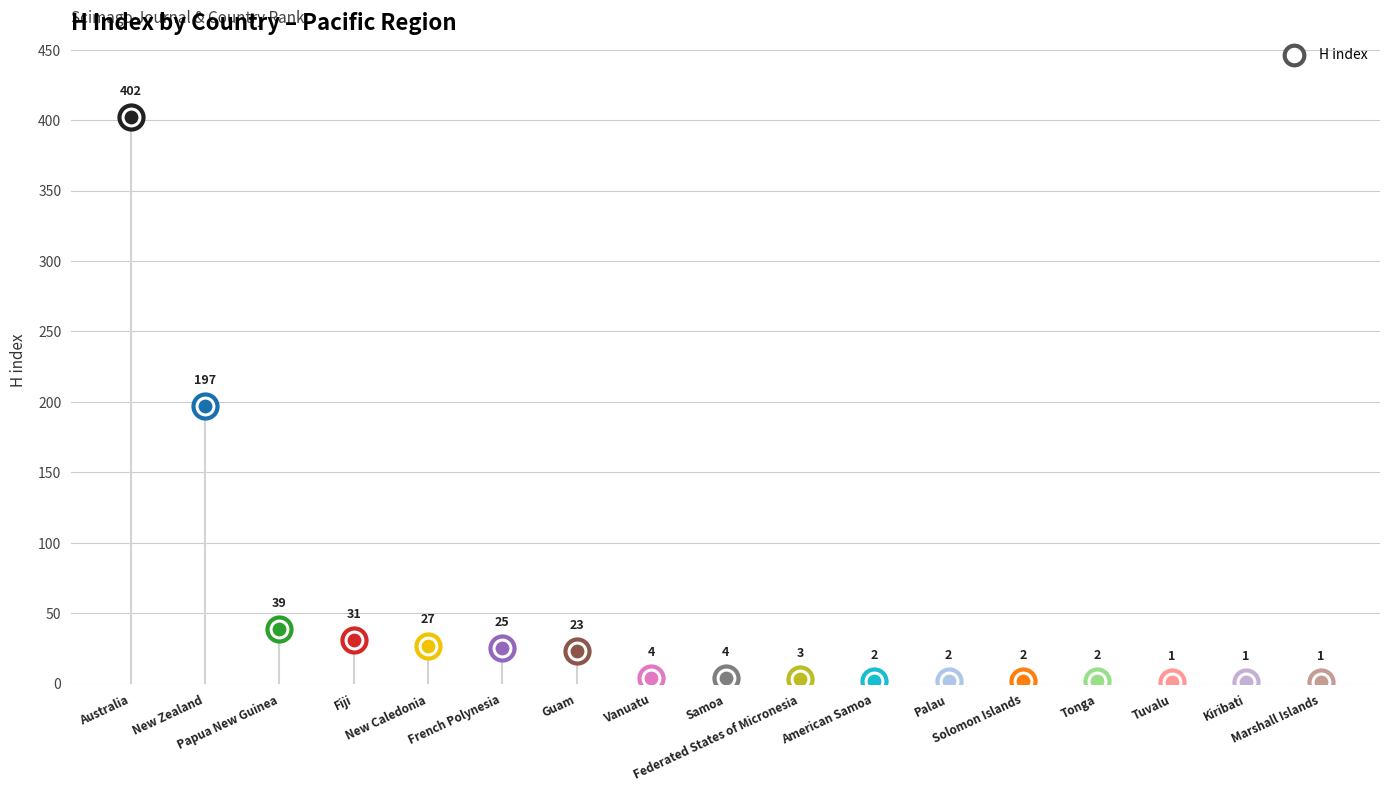

What is the ratio of the value at New Caledonia to the value at Australia?

0.1